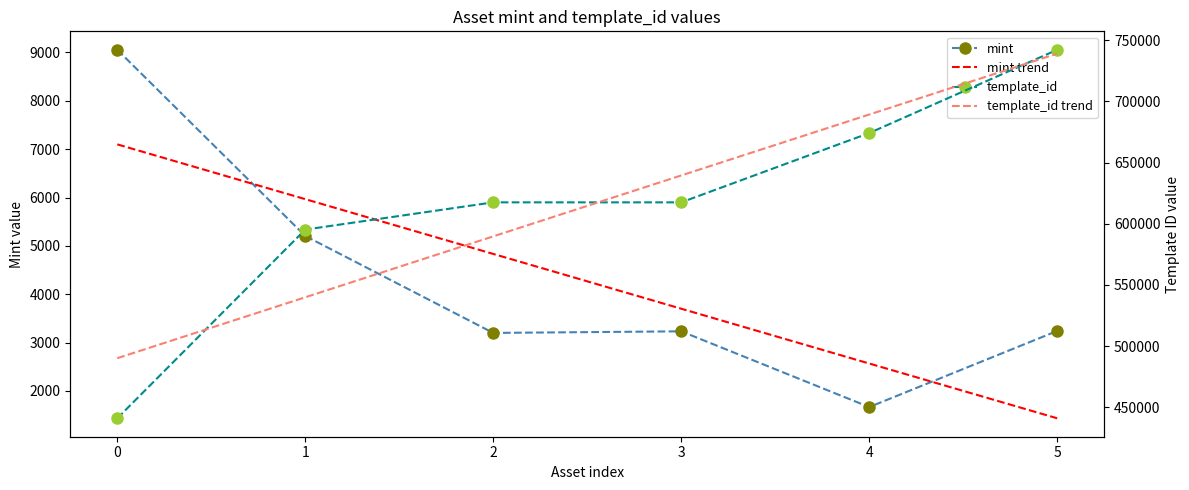

At 5, list the series in order from largest to smallest.

template_id, template_id trend, mint, mint trend